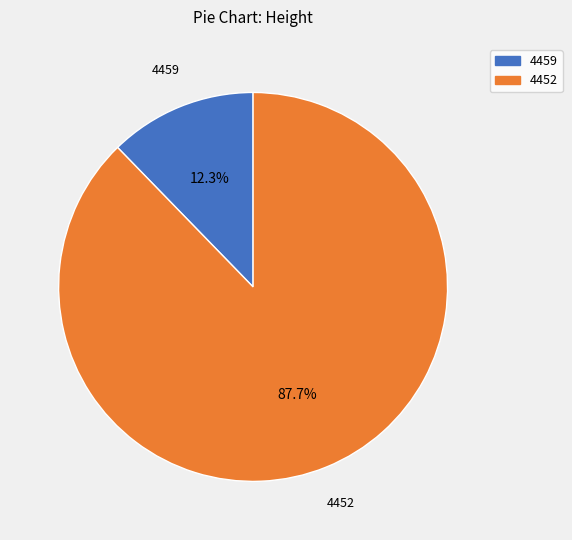

How many segments does this pie chart have?

2